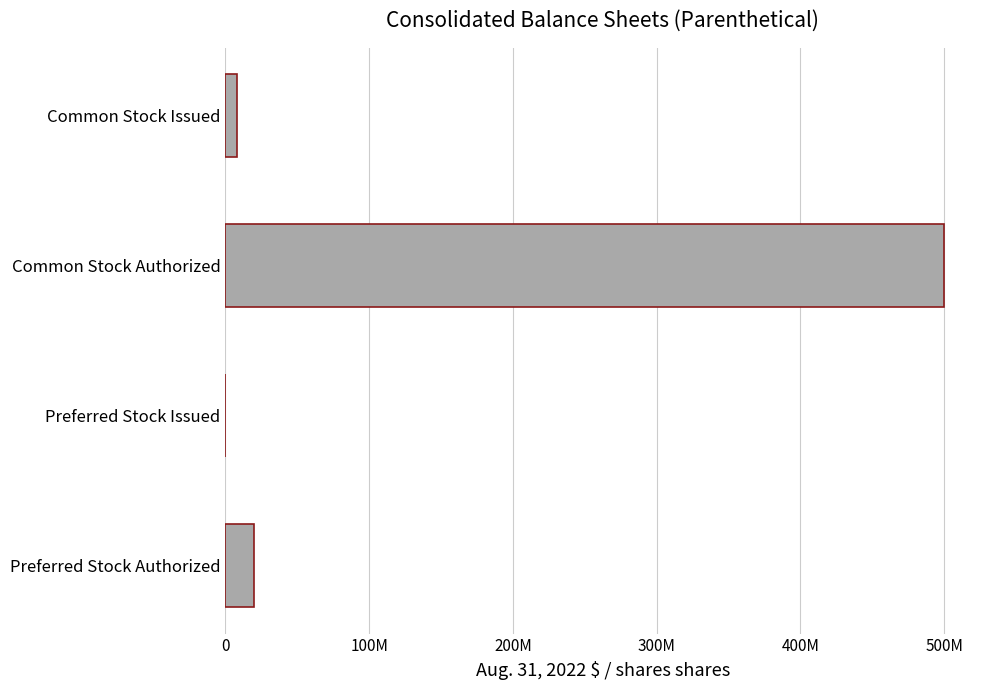

What is the difference between the maximum and minimum values?

500000000